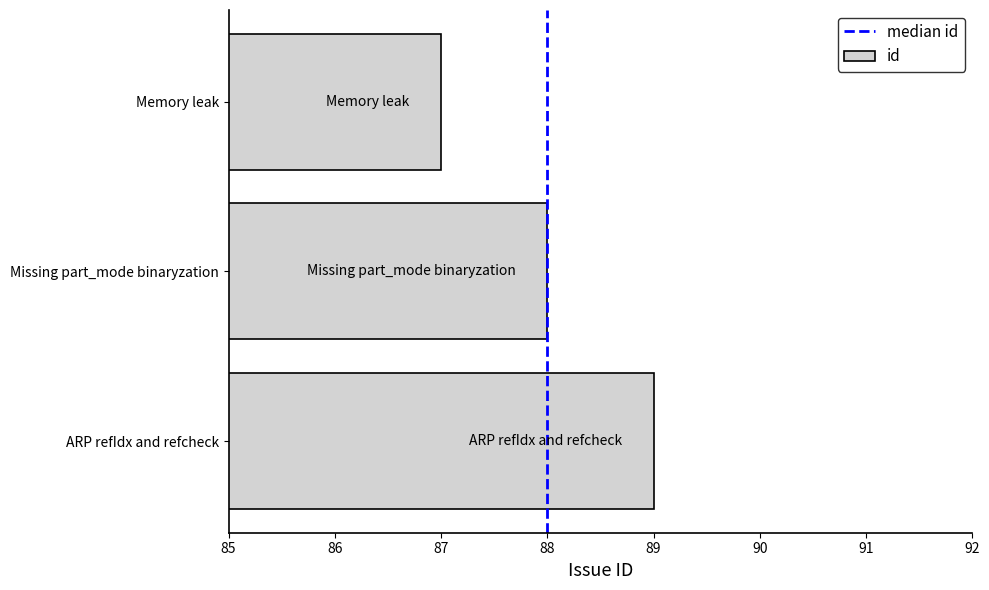

What is the smallest value displayed?

87